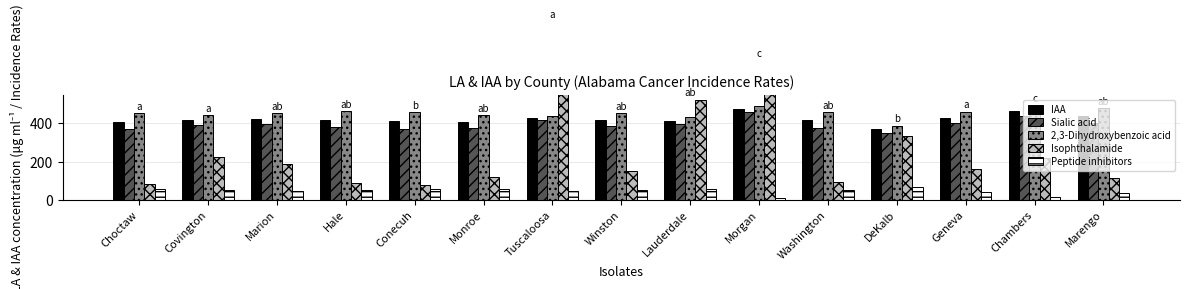

What is the average value of the Isophthalamide series?

269.6